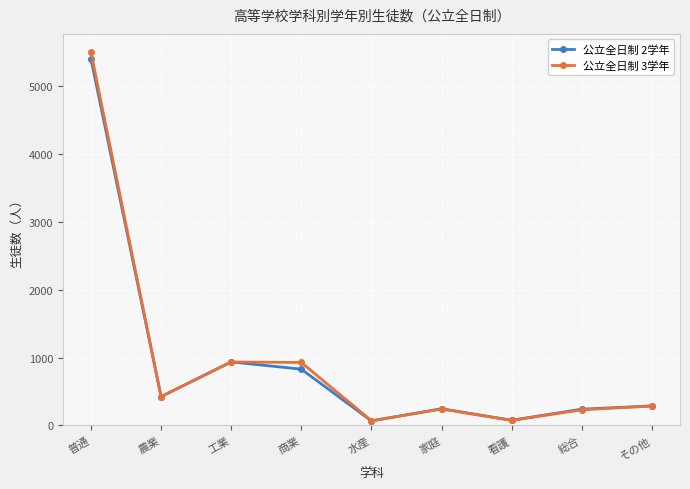

True or false: 公立全日制 2学年 has a value of 618 at 農業.

False